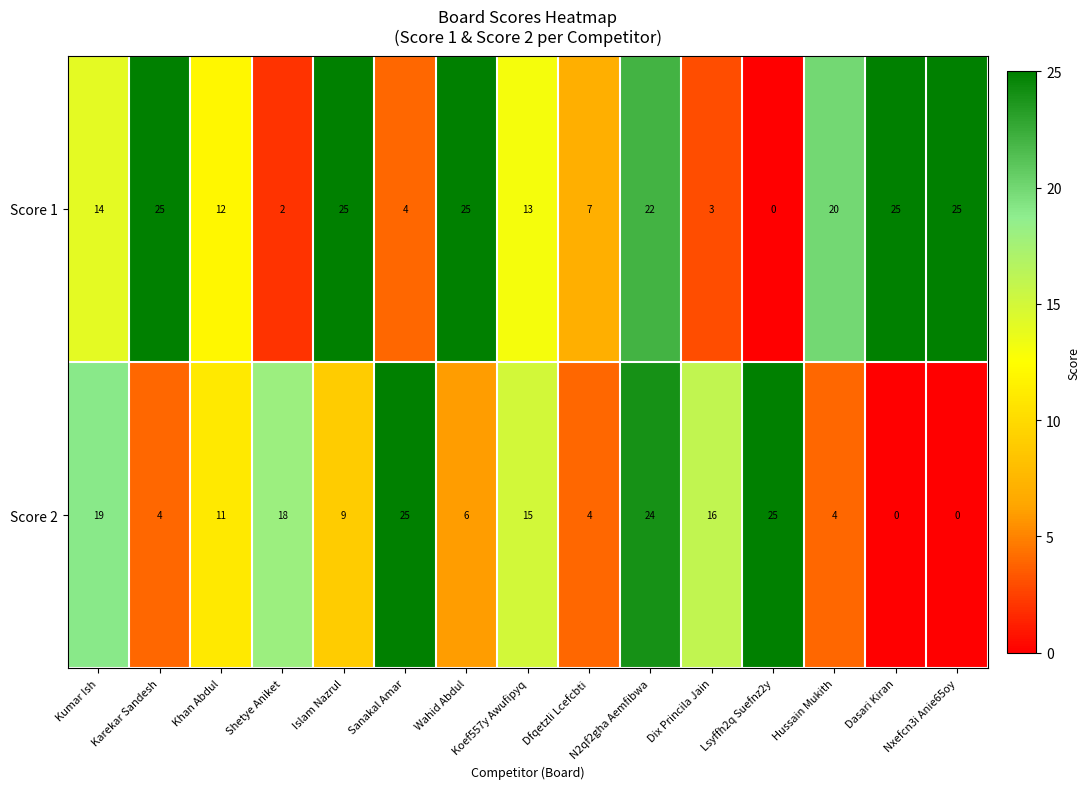

The value of Score 1 at Kumar Ish is 9. True or false?

False